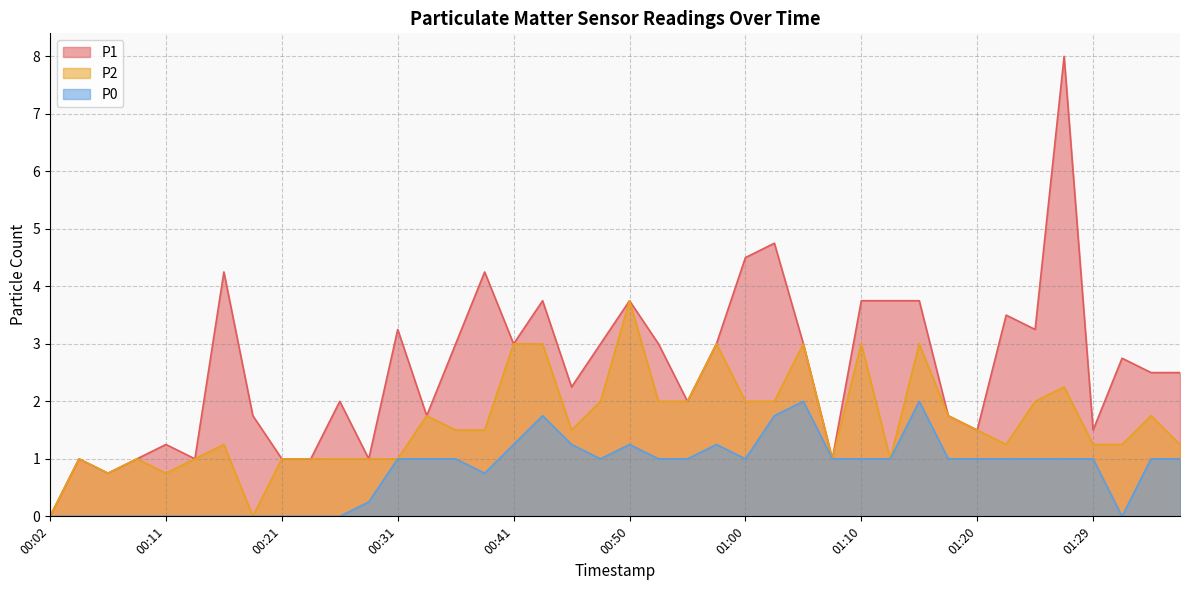

What is the maximum value shown in the chart?

8.0